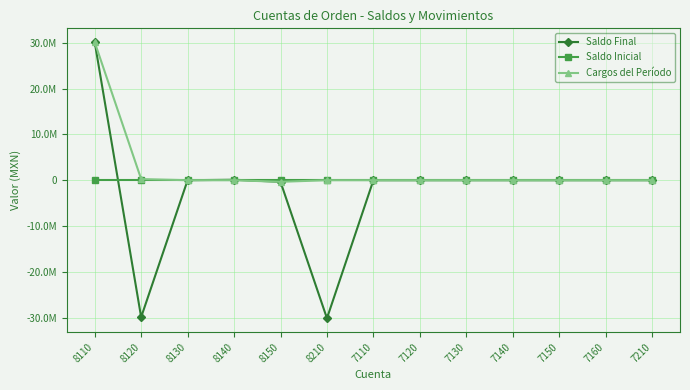

What position from the right is 7130?

5